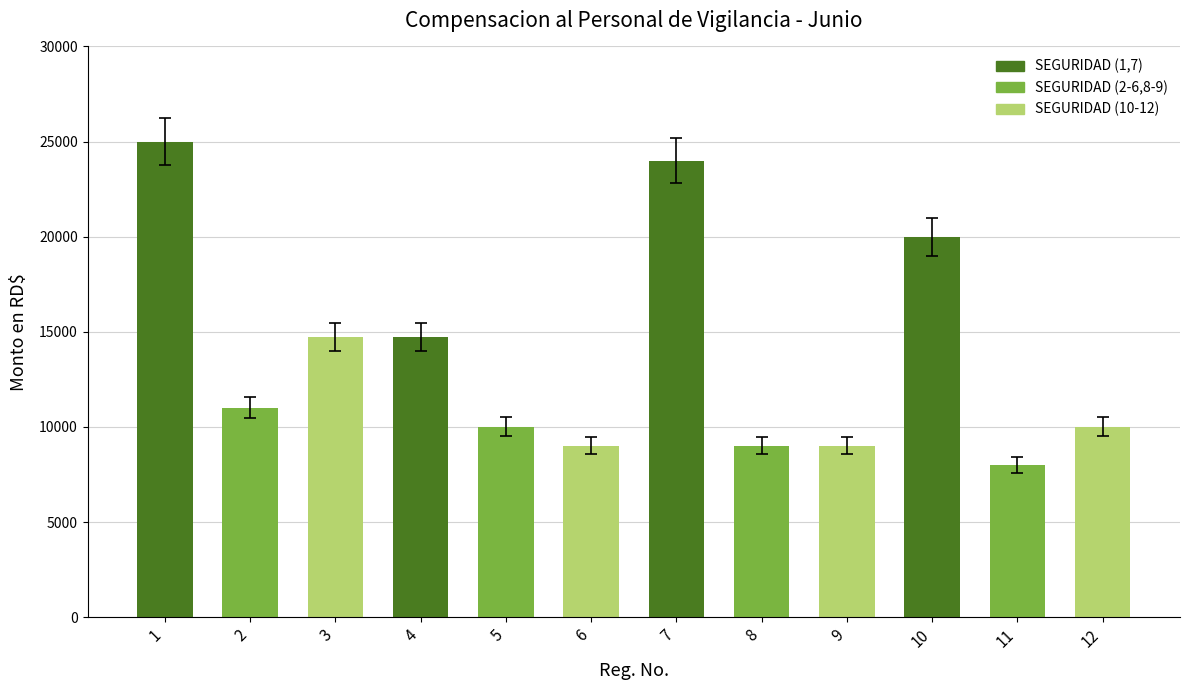

What is the sum of all values?

164500